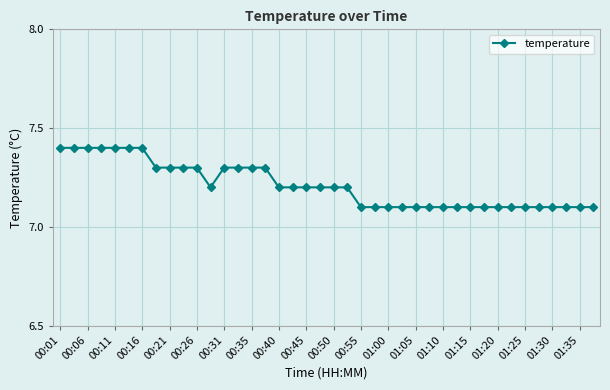

How many values are between 7 and 8?

40